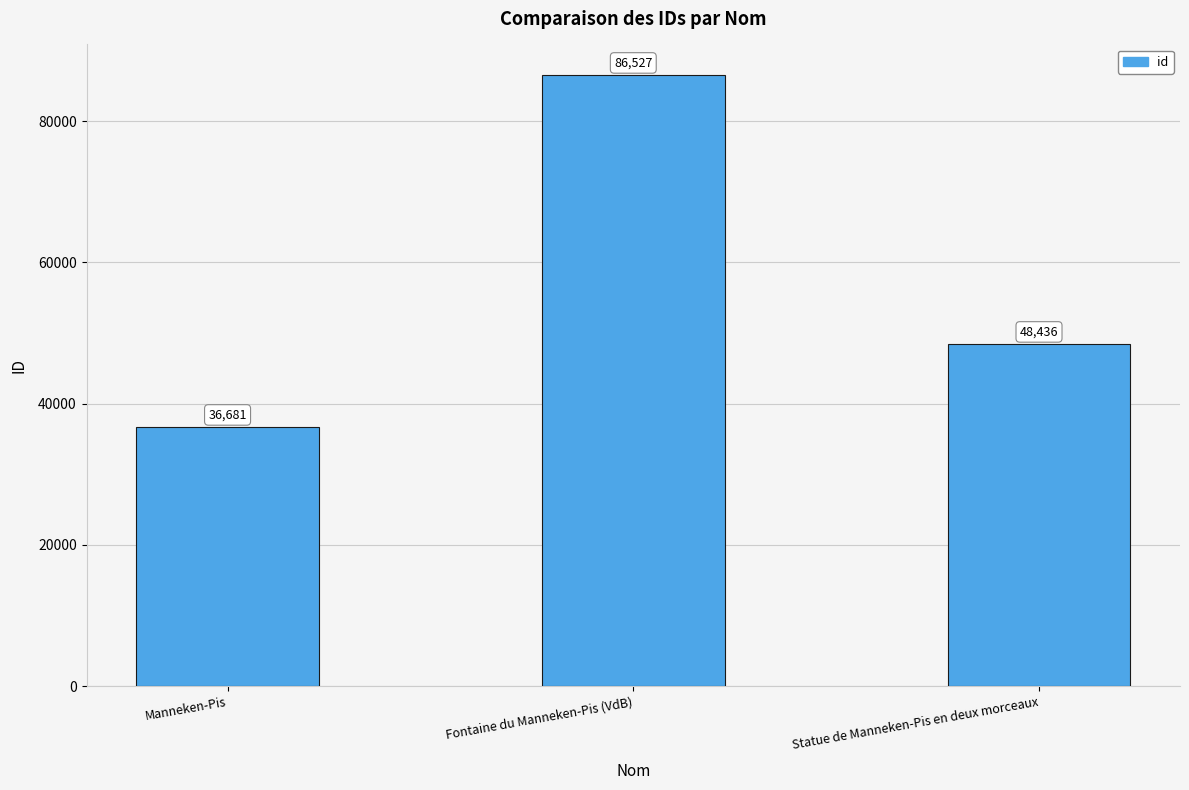

What is the average value?

57215